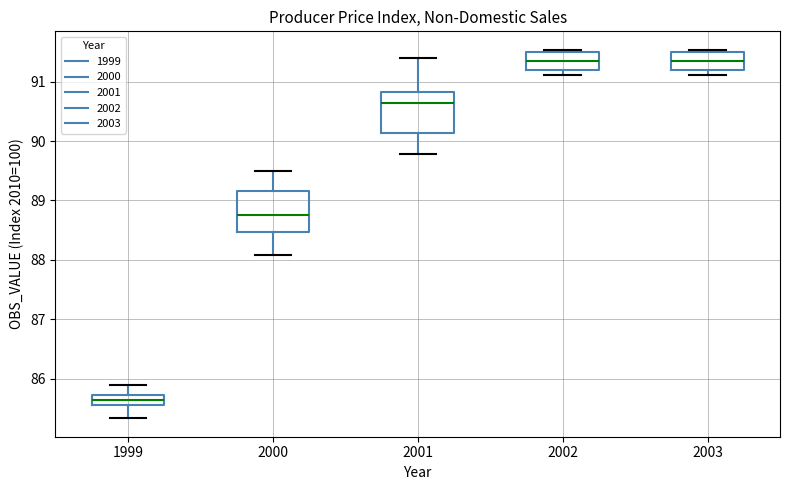

Where does the lower whisker of the box at x = 1999 end on the y-axis? The values are not printed on the chart, so give them approximately, as read against the axis.

85.3